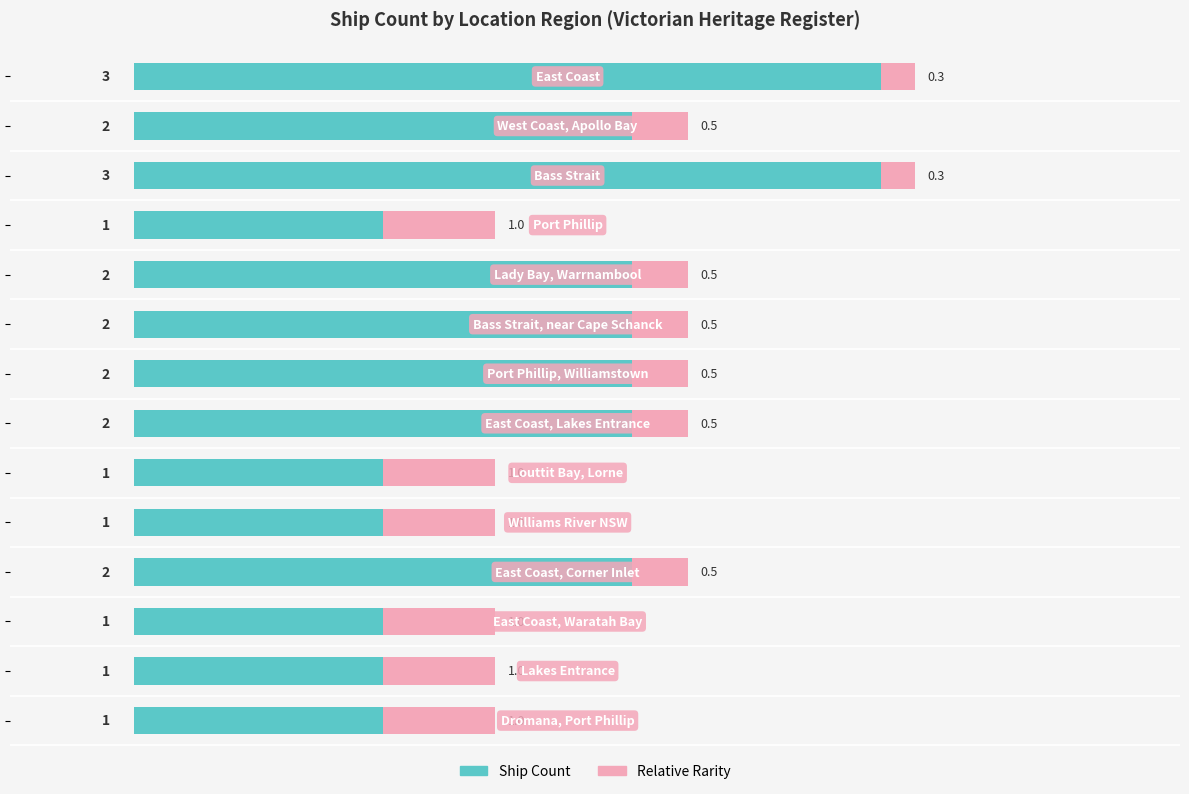

What is the maximum value for Ship Count?

3.0